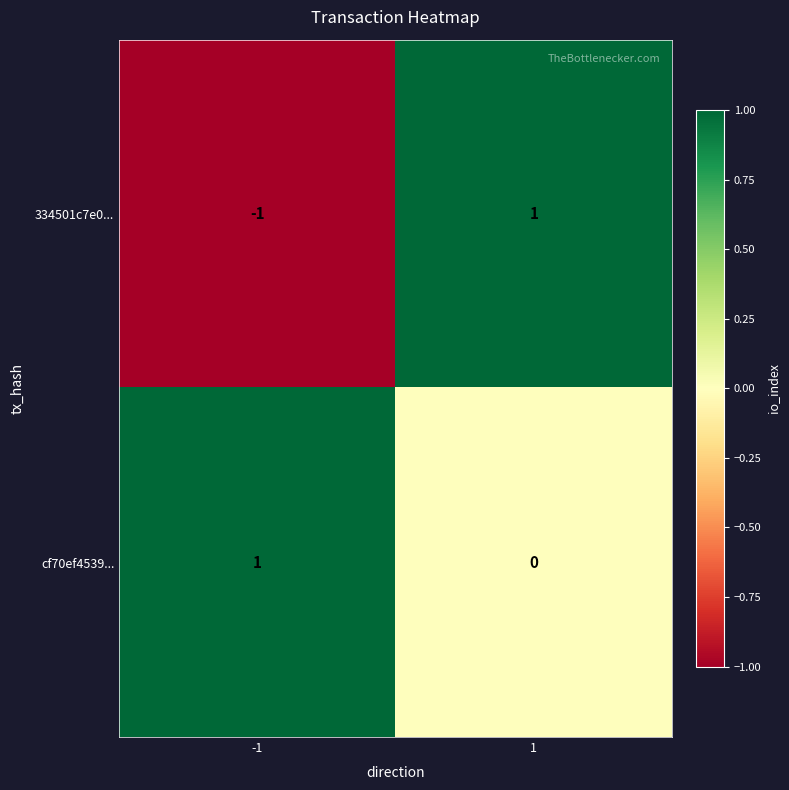

What is the spread (max minus min) of values at -1?

2